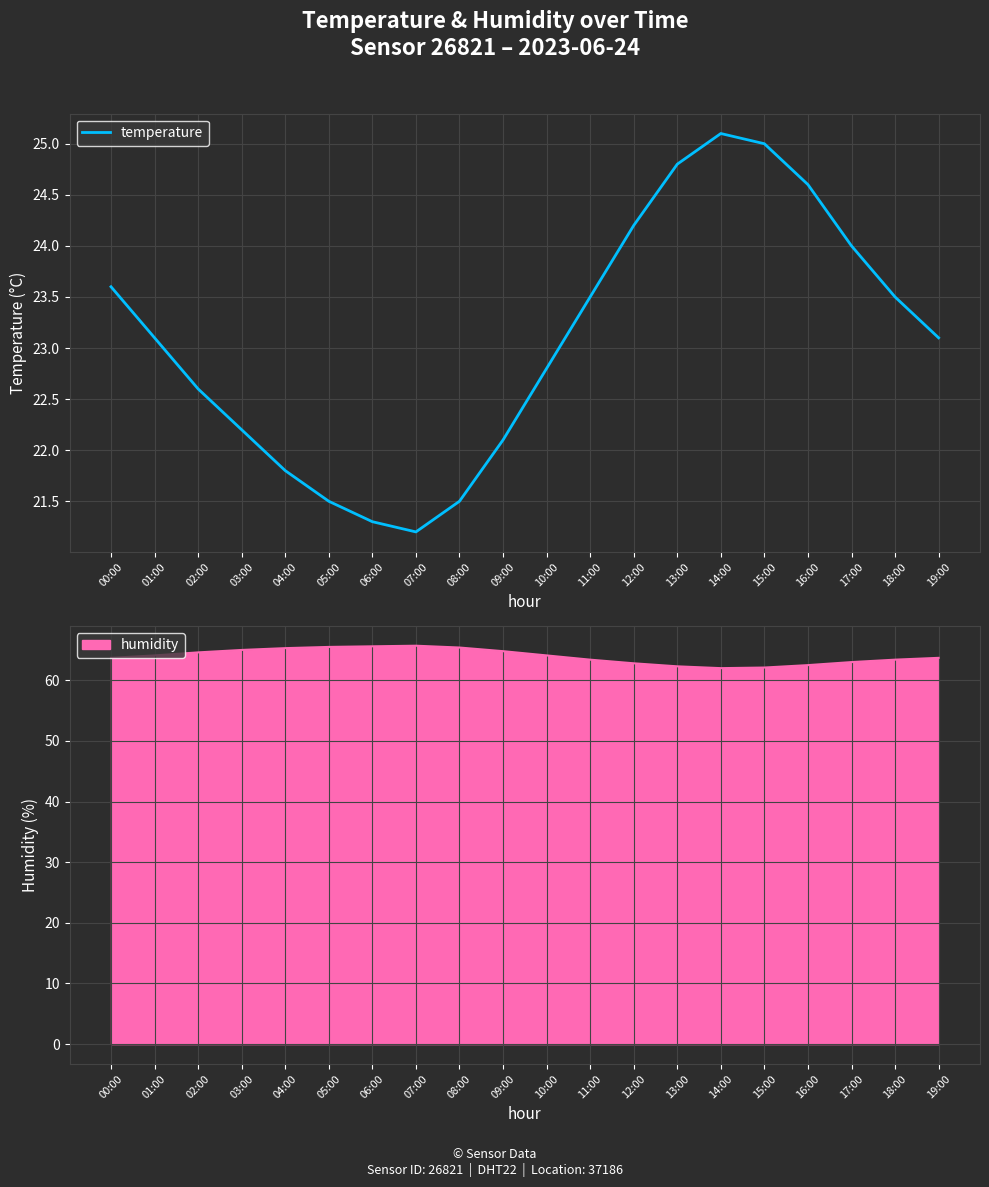

Is it true that temperature equals 25.0 at 15:00?

True